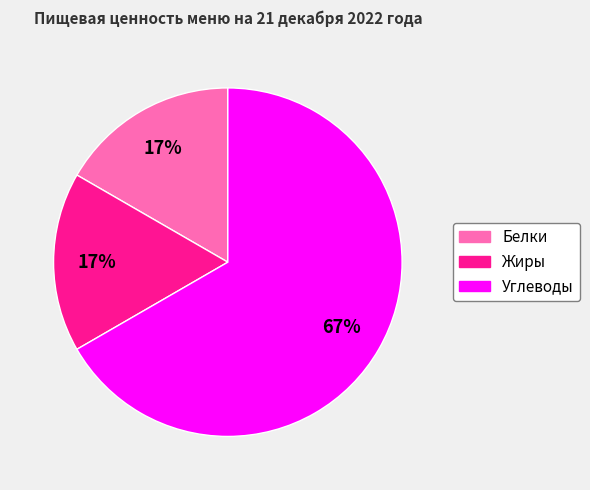

How many segments does this pie chart have?

3